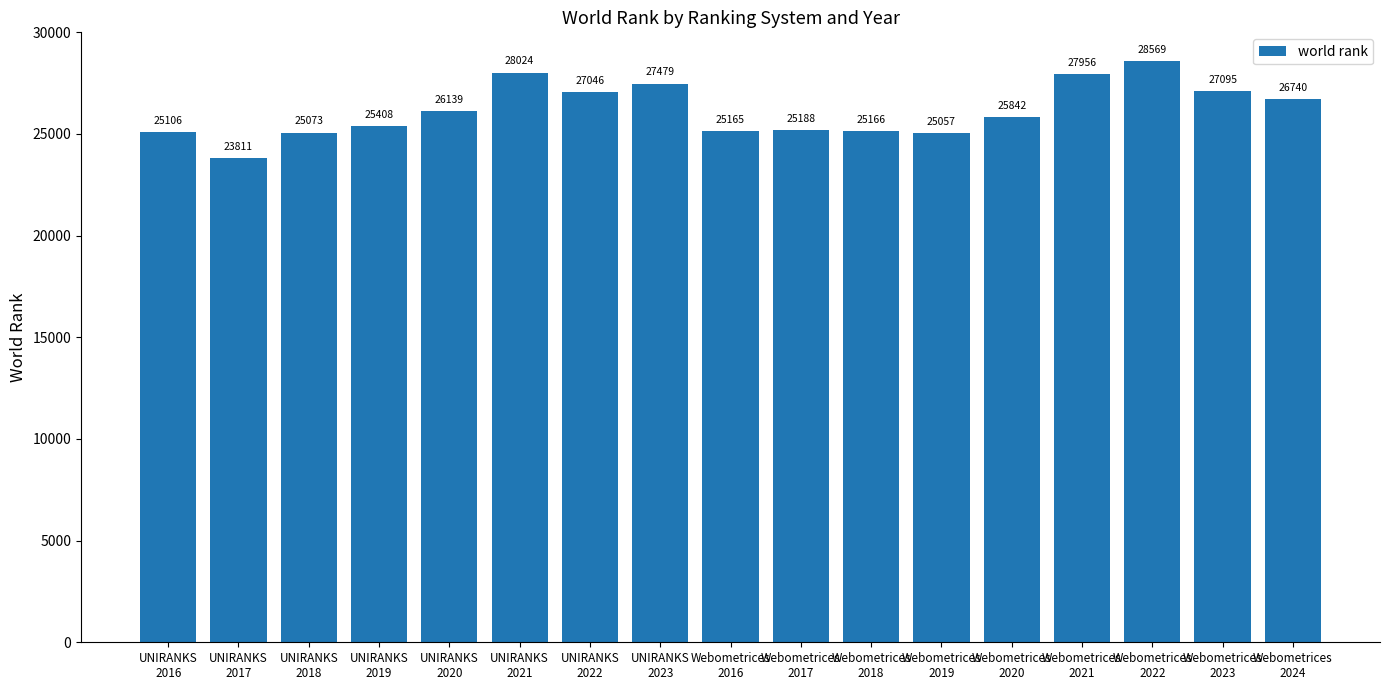

The value at UNIRANKS
2018 is 25073. True or false?

True